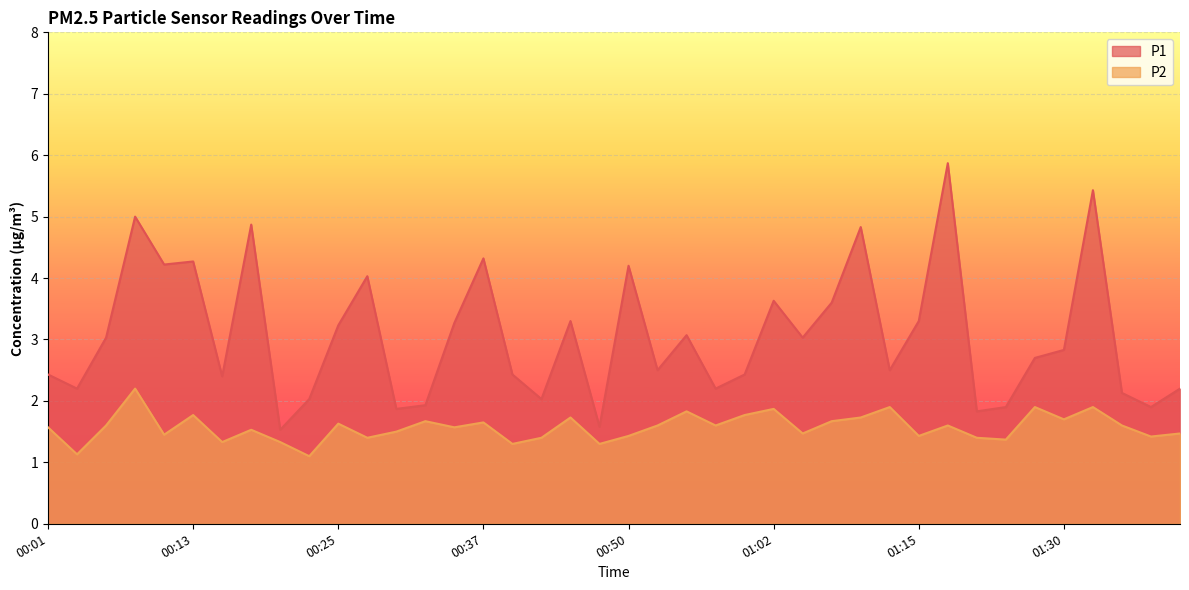

What position from the right is 01:32?

4